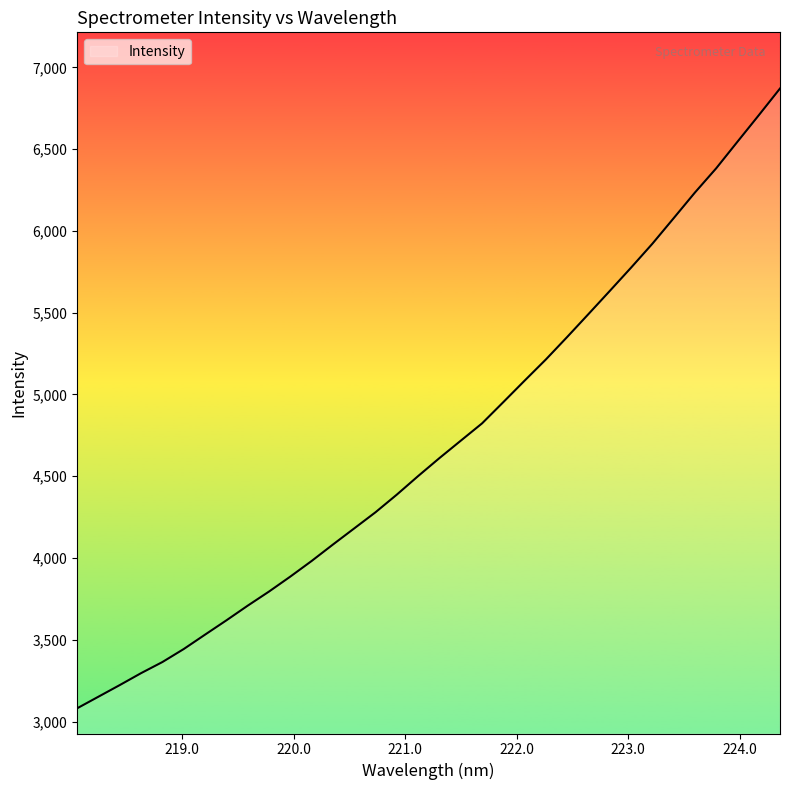

What is the smallest value displayed?

3081.4